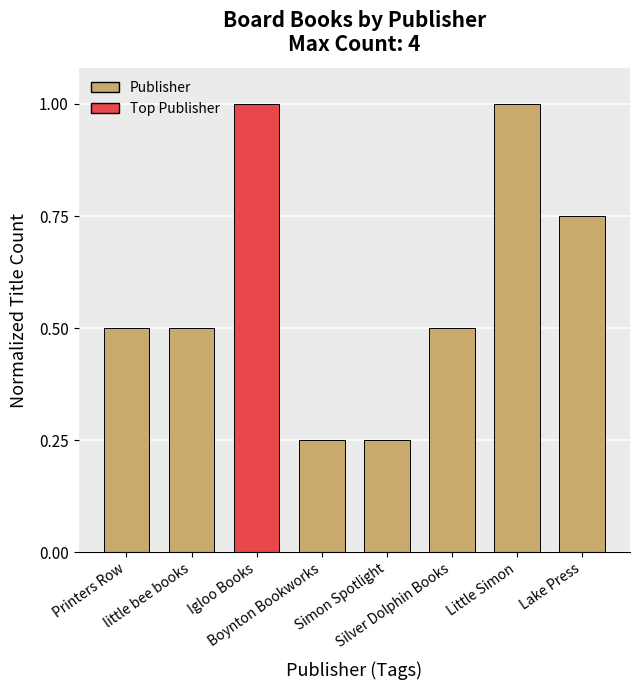

What is the average value?

0.6